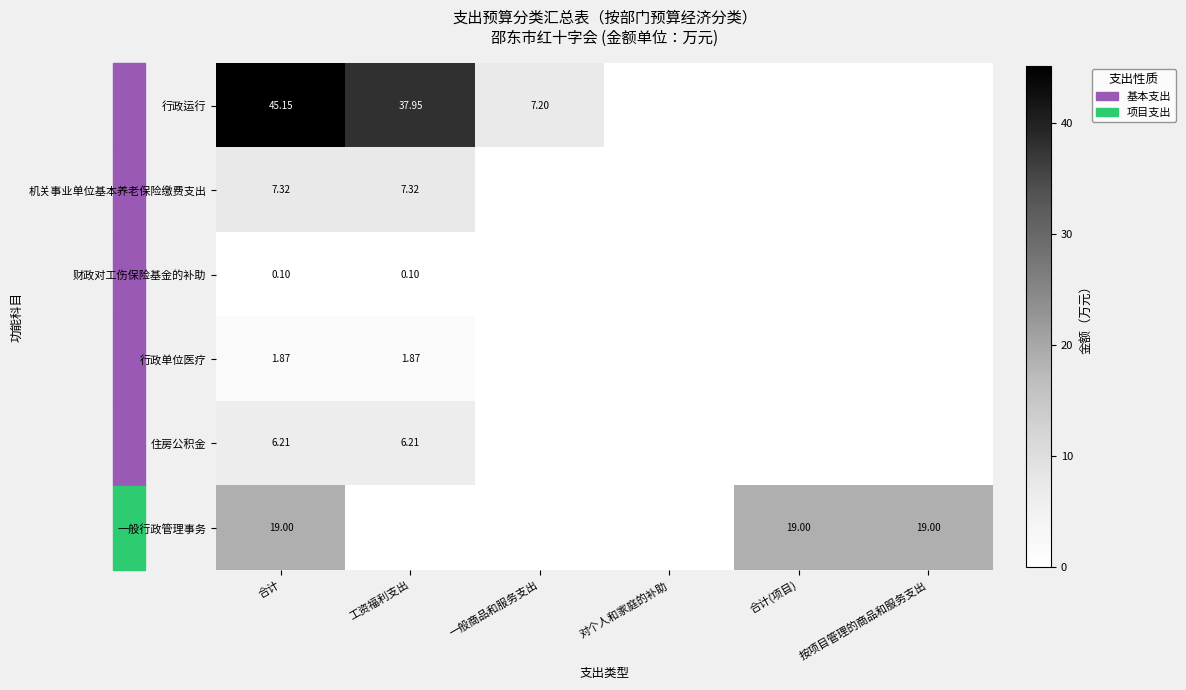

List the series in order of their peak value, highest first.

行政运行, 一般行政管理事务, 机关事业单位基本养老保险缴费支出, 住房公积金, 行政单位医疗, 财政对工伤保险基金的补助